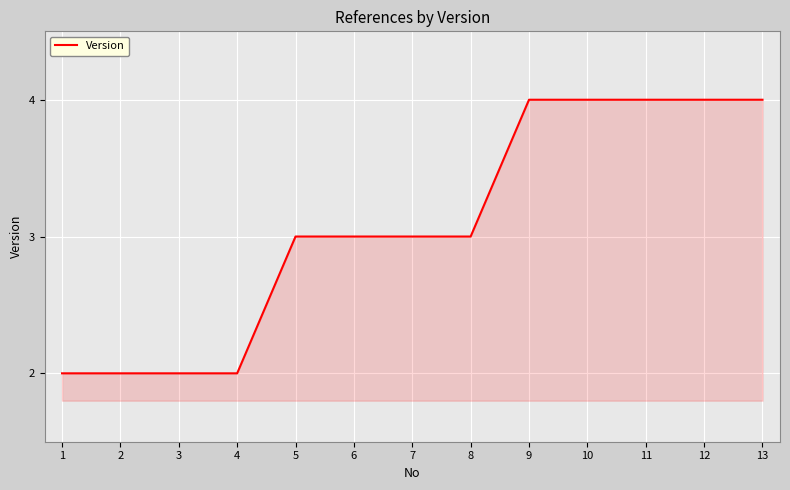

What is the maximum value shown in the chart?

4